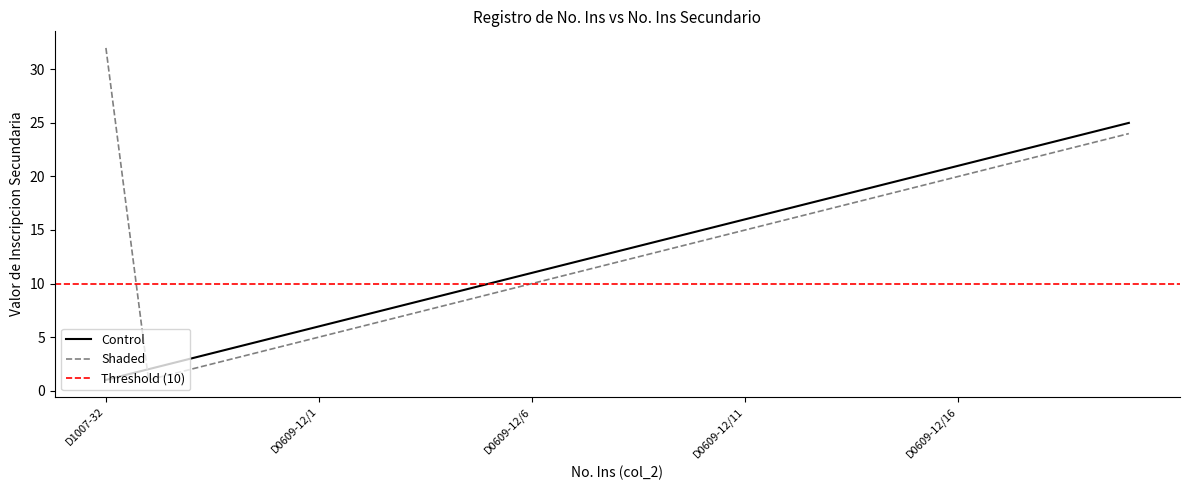

Which series has the largest range (max minus min)?

Shaded